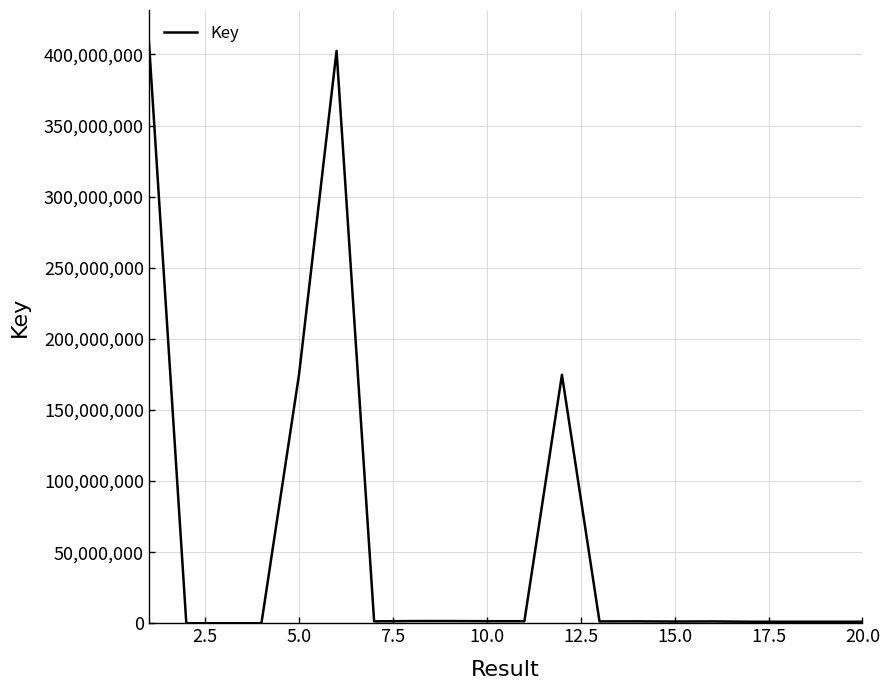

What is the average value?

58974795